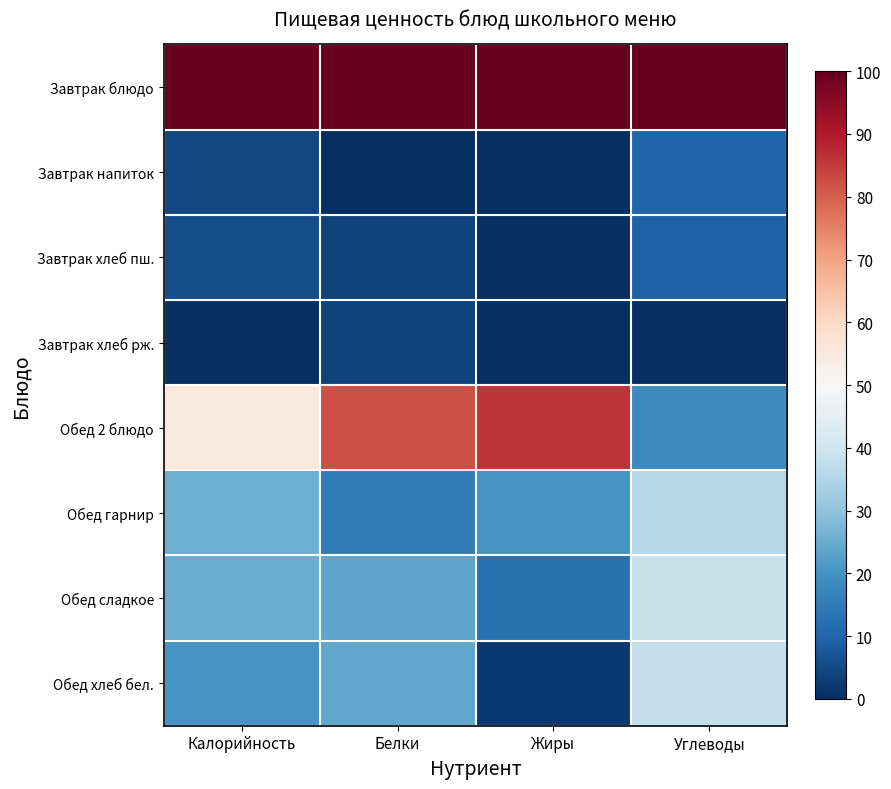

At which category is the sum across all series the highest?

Белки